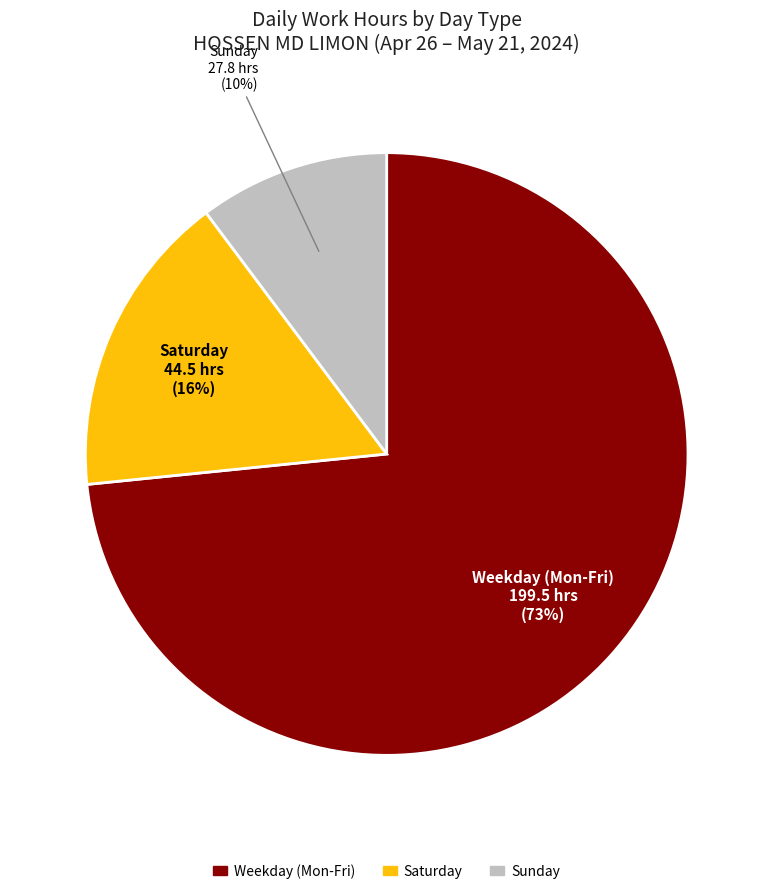

Is there a majority slice in this chart?

Yes